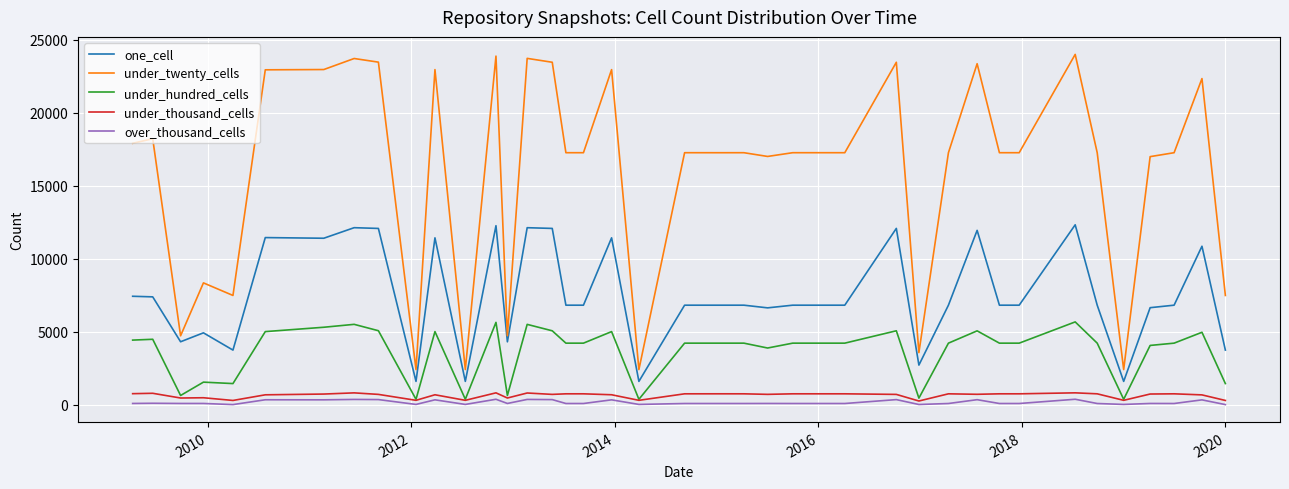

List the series in order of their peak value, highest first.

under_twenty_cells, one_cell, under_hundred_cells, under_thousand_cells, over_thousand_cells